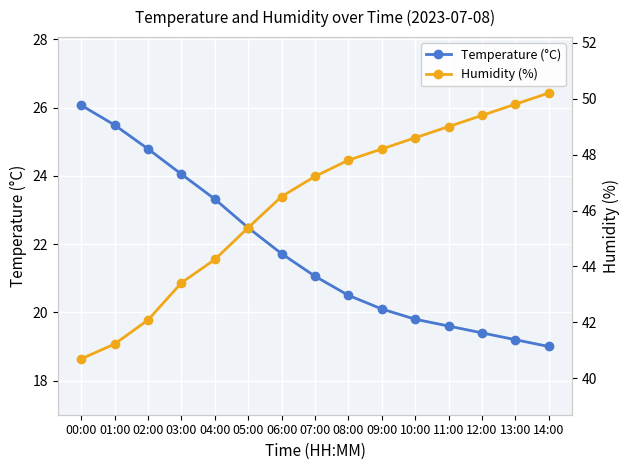

Reading left to right, extract all data points from this chart.

Temperature (°C): 00:00=26.1	01:00=25.5	02:00=24.8	03:00=24.1	04:00=23.3	05:00=22.5	06:00=21.7	07:00=21.1	08:00=20.5	09:00=20.1	10:00=19.8	11:00=19.6	12:00=19.4	13:00=19.2	14:00=19.0
Humidity (%): 00:00=40.7	01:00=41.2	02:00=42.1	03:00=43.4	04:00=44.2	05:00=45.4	06:00=46.5	07:00=47.2	08:00=47.8	09:00=48.2	10:00=48.6	11:00=49.0	12:00=49.4	13:00=49.8	14:00=50.2